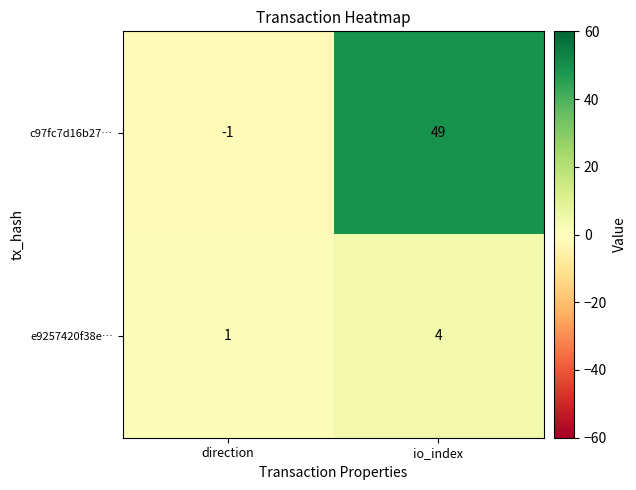

Which series changed the most between direction and io_index?

c97fc7d16b27…